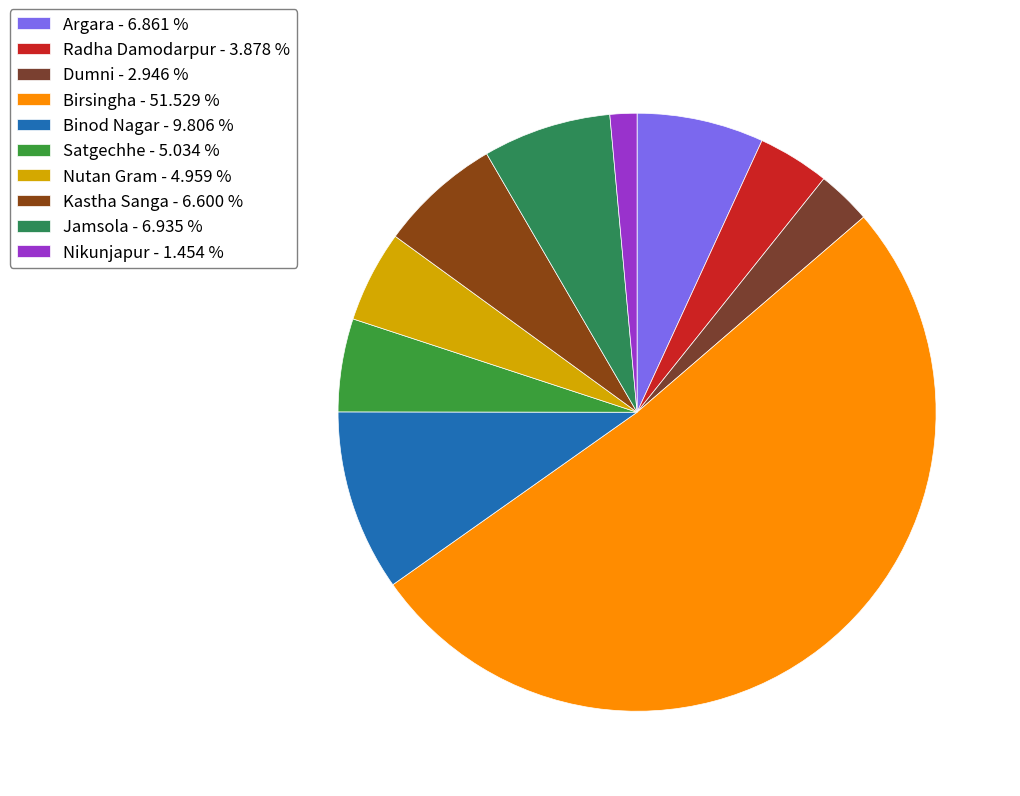

To the nearest percent, what is the difference between the largest and smallest slice percentages?

50%